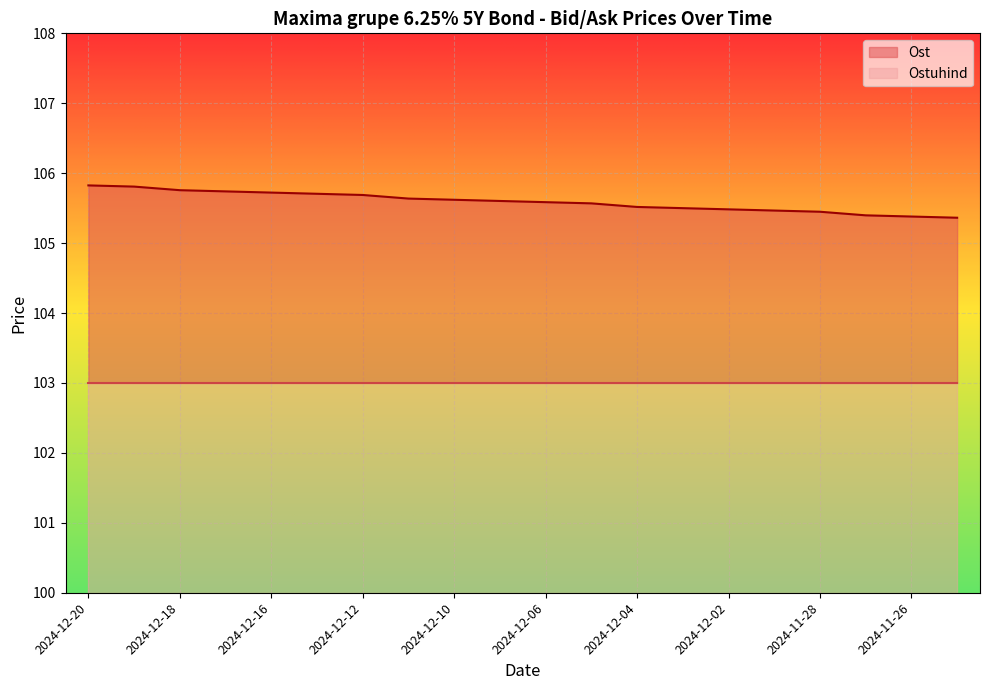

The value at 2024-12-10 is 144.2. True or false?

False